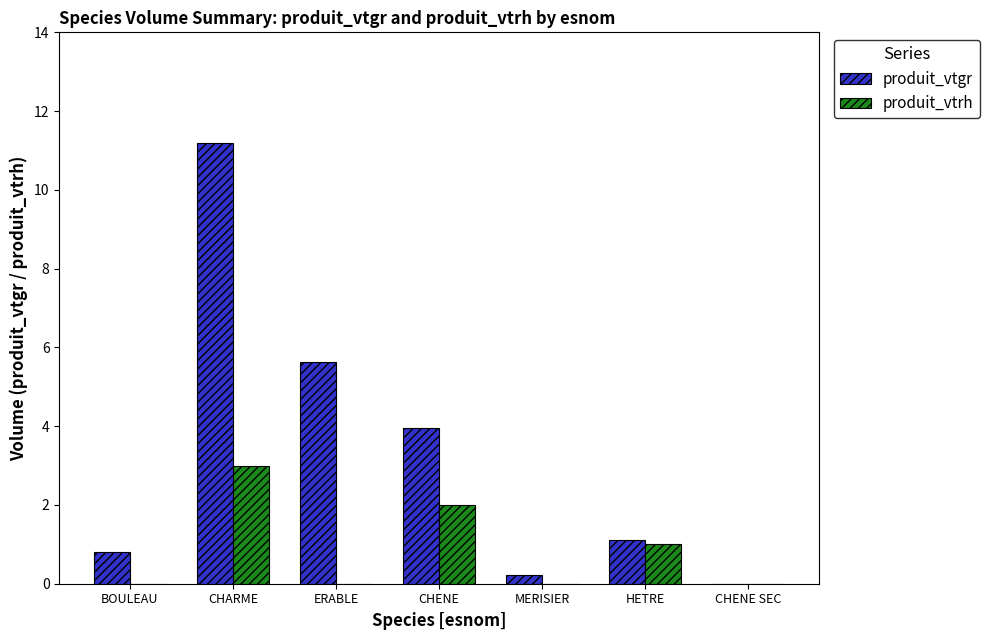

What is the sum of all produit_vtgr values?

22.9